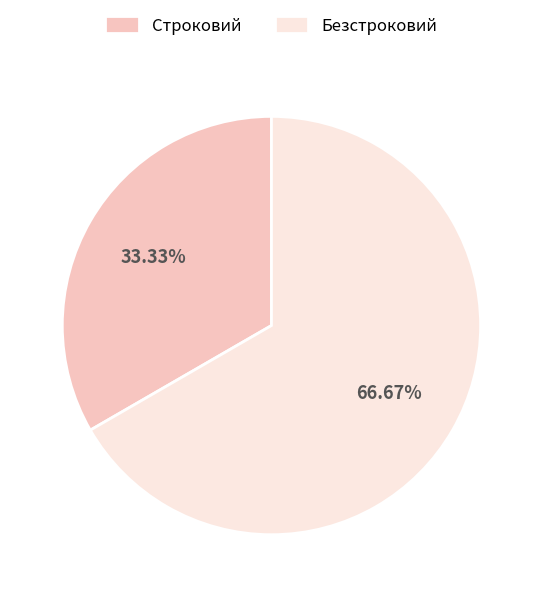

How many segments does this pie chart have?

2